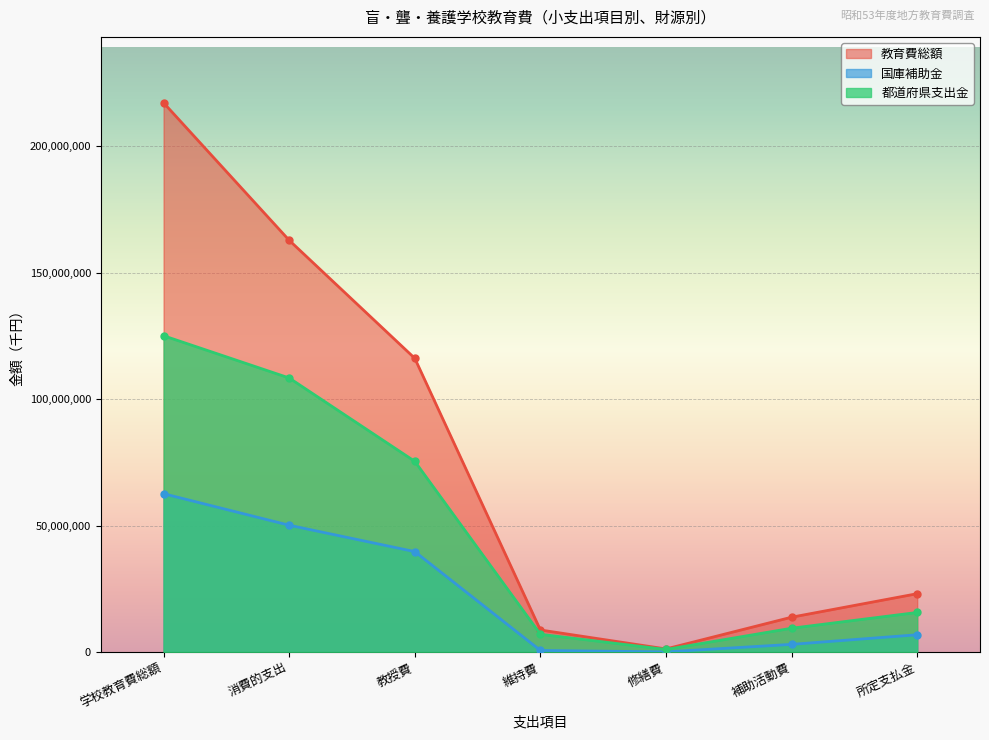

What value does the 国庫補助金 series have at 教授費?

39686513